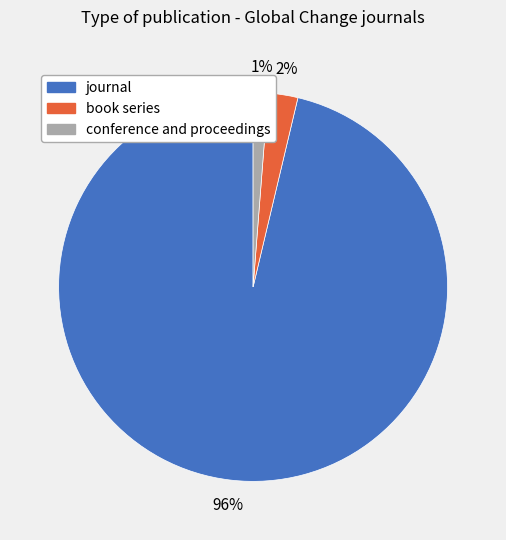

What is the smallest slice in the pie chart?

conference and proceedings